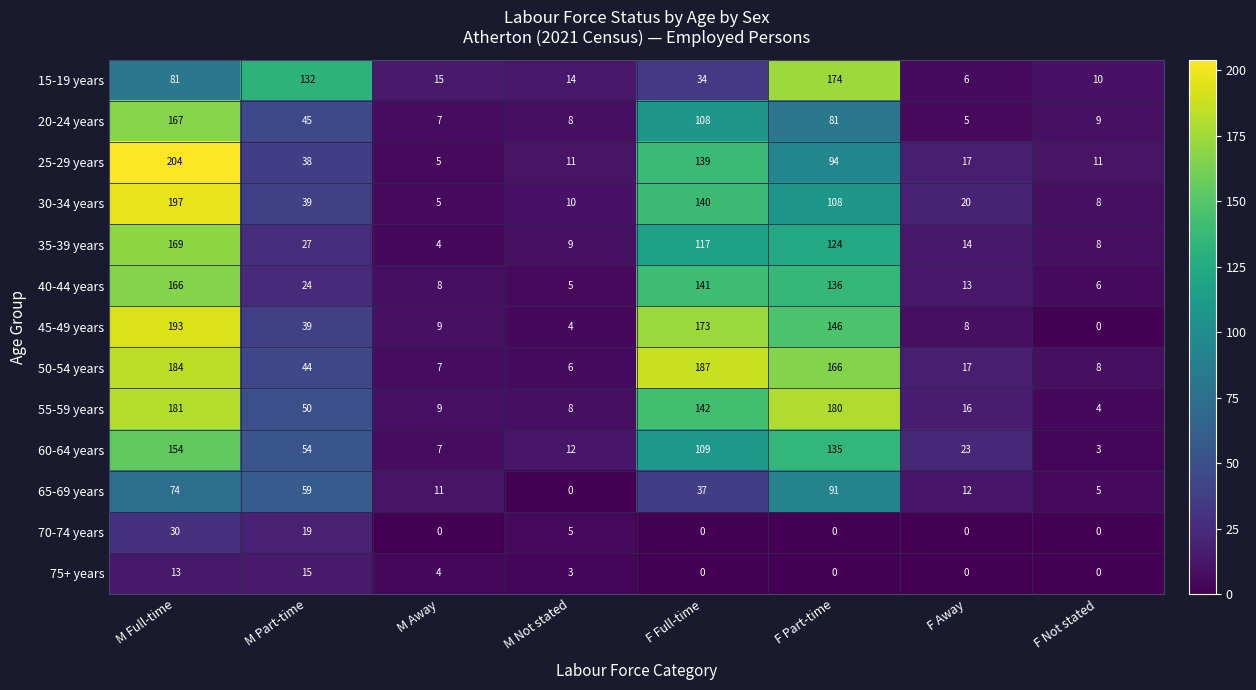

At which category is the sum across all series the highest?

M Full-time